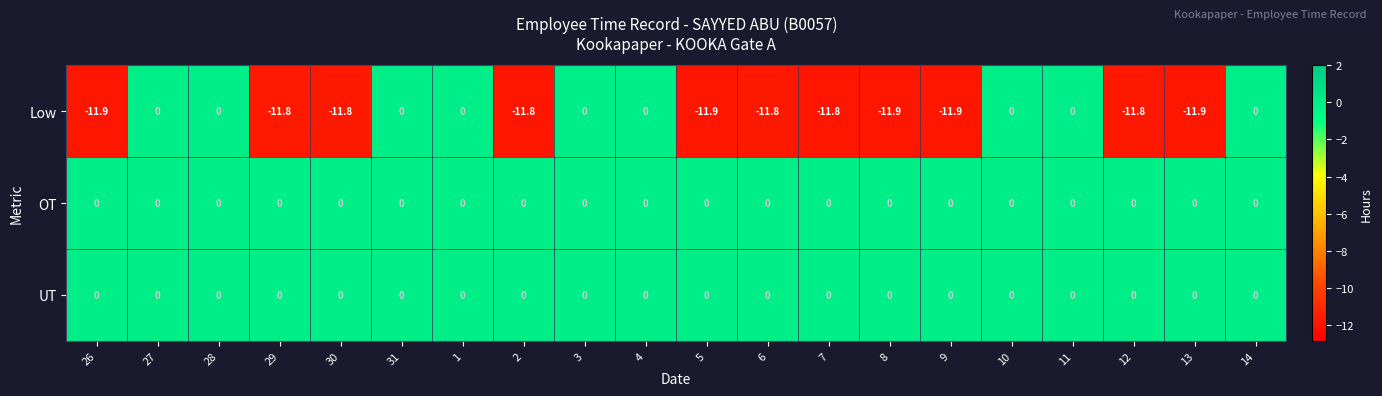

Which series has the largest range (max minus min)?

Low